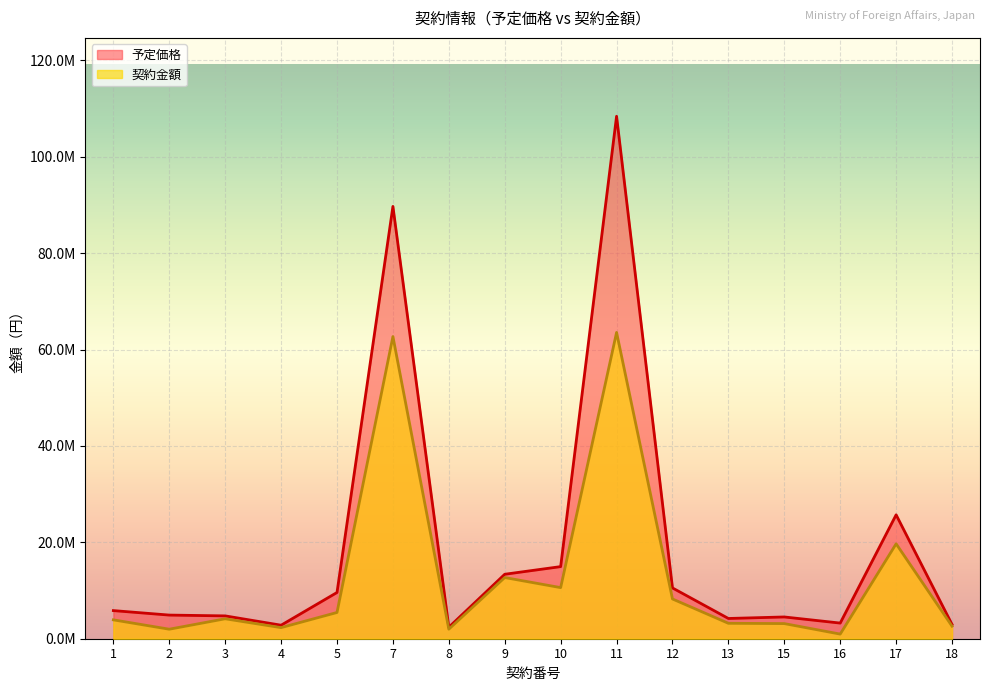

True or false: 契約金額 and 予定価格 intersect in this chart.

False